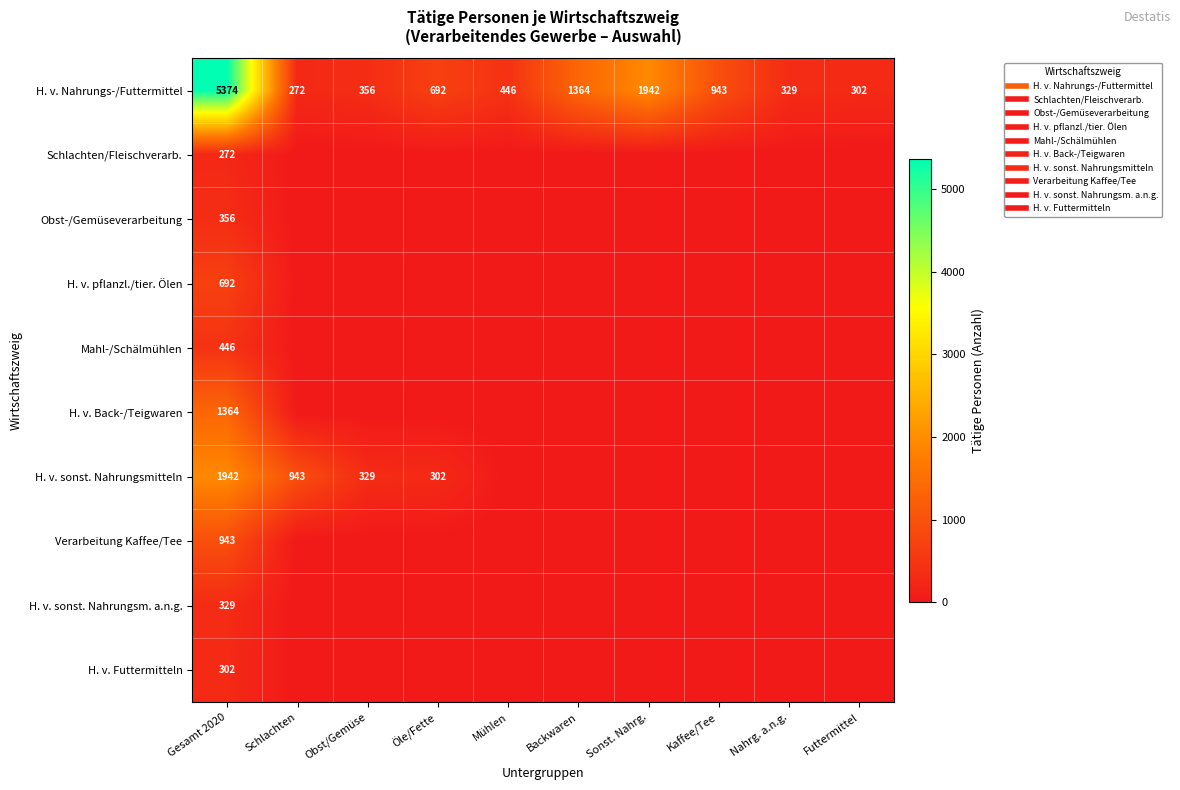

How many values in H. v. sonst. Nahrungsm. a.n.g. are above zero?

1